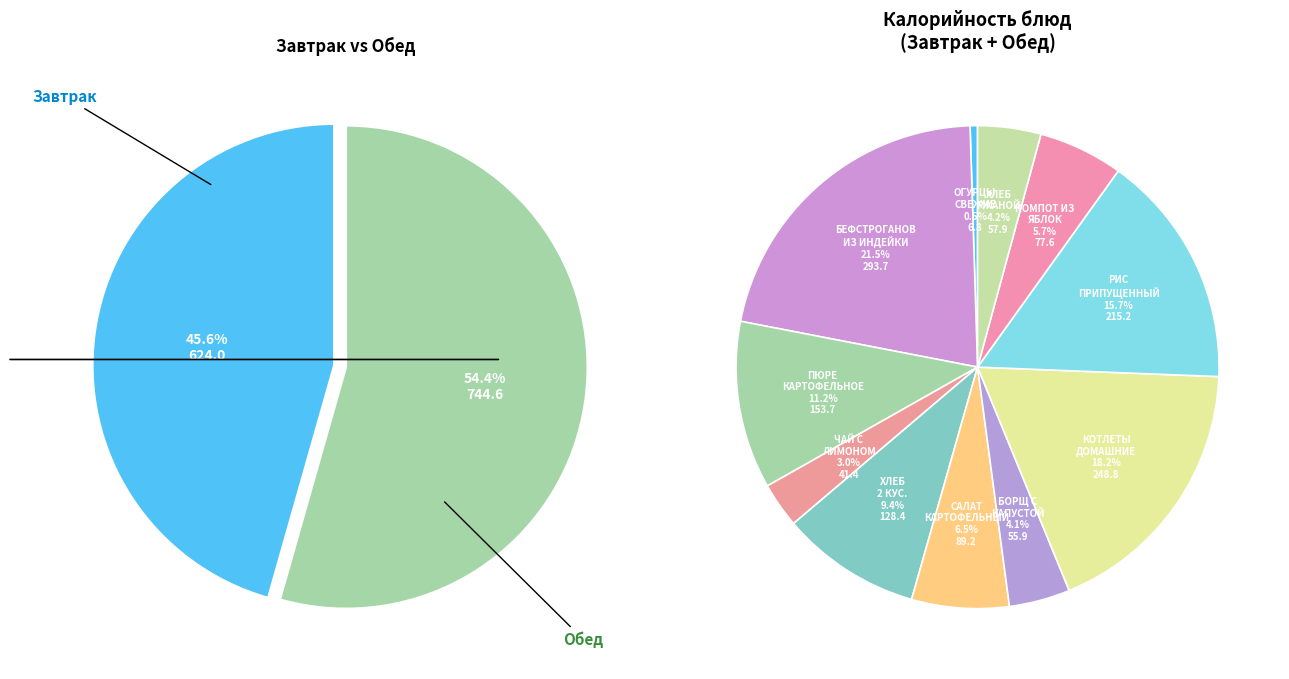

What is the ratio of the value at РИС ПРИПУЩЕННЫЙ to the value at КОМПОТ ИЗ СВЕЖИХ ЯБЛОК?

2.8